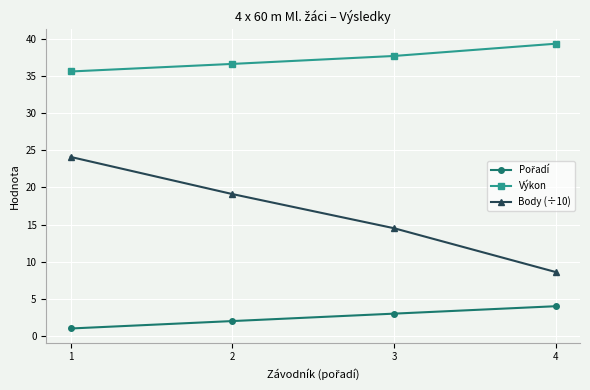

Which series has the largest total across all categories?

Výkon